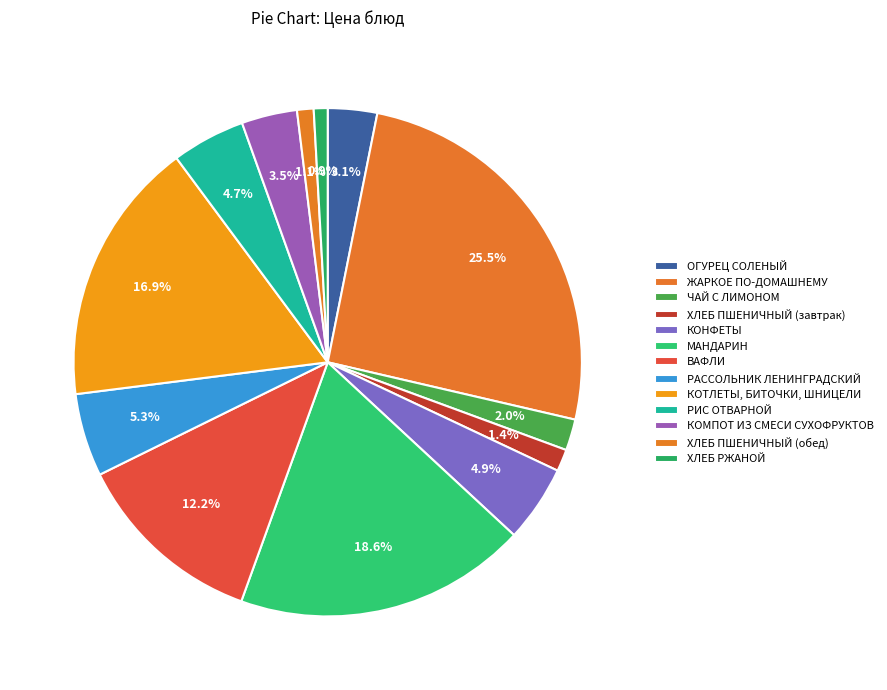

Count the number of slices in the pie.

13